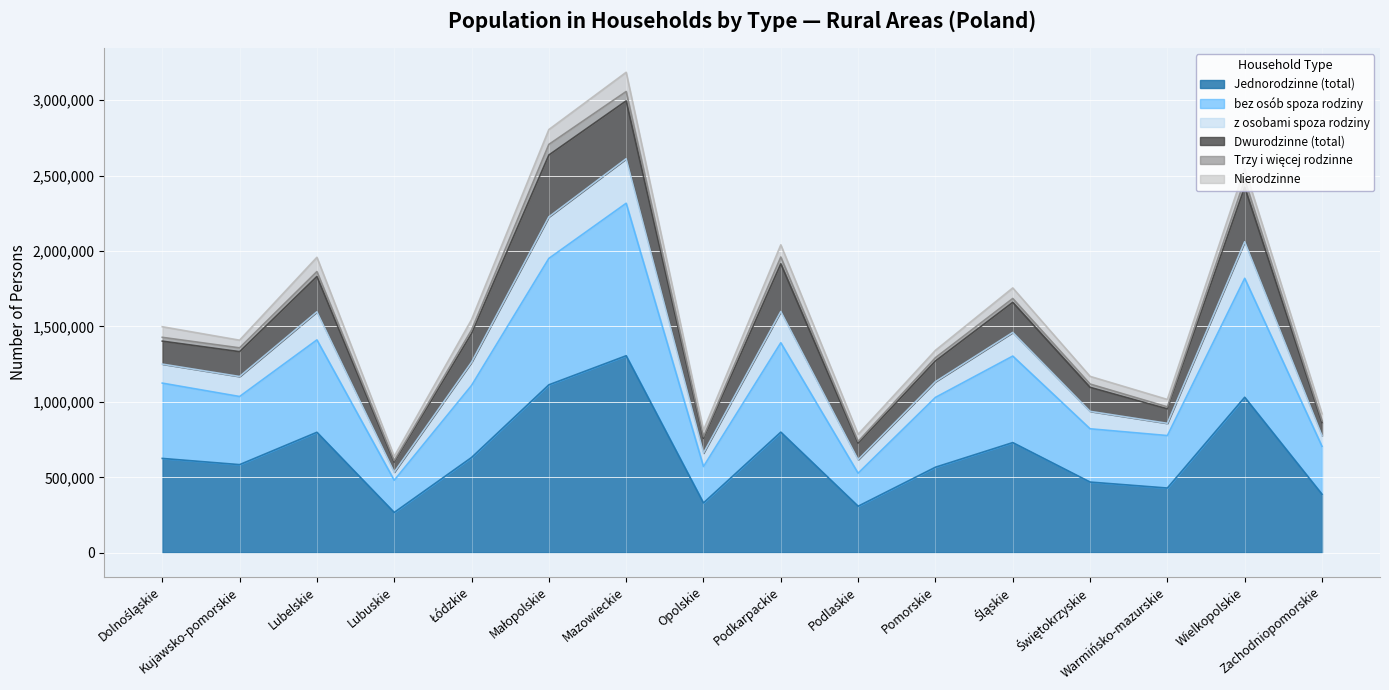

What is the label of the 9th point from the left?

Podkarpackie